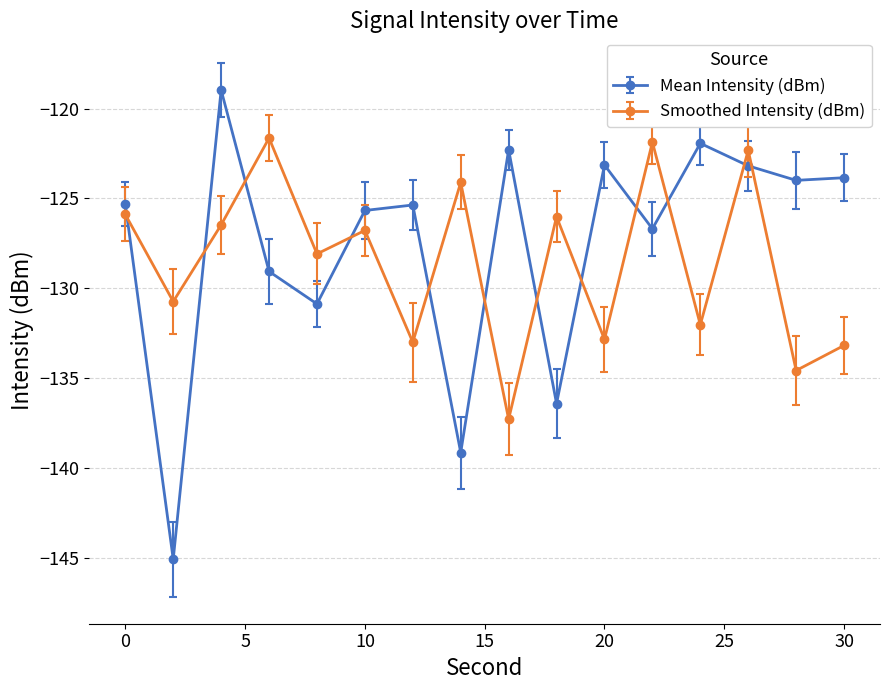

List the series in order of their peak value, highest first.

Mean Intensity (dBm), Smoothed Intensity (dBm)